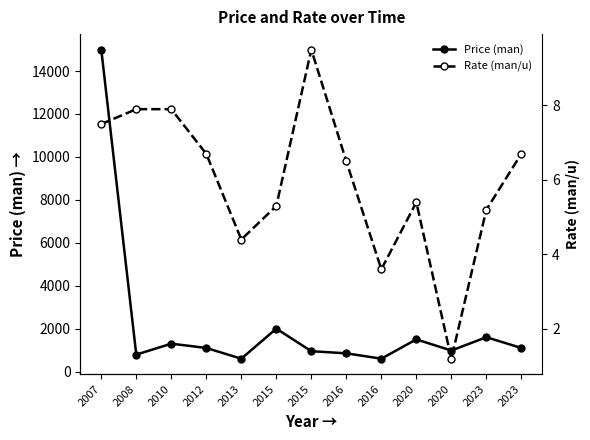

Is it true that Rate (man/u) equals 1.8 at 2020?

False